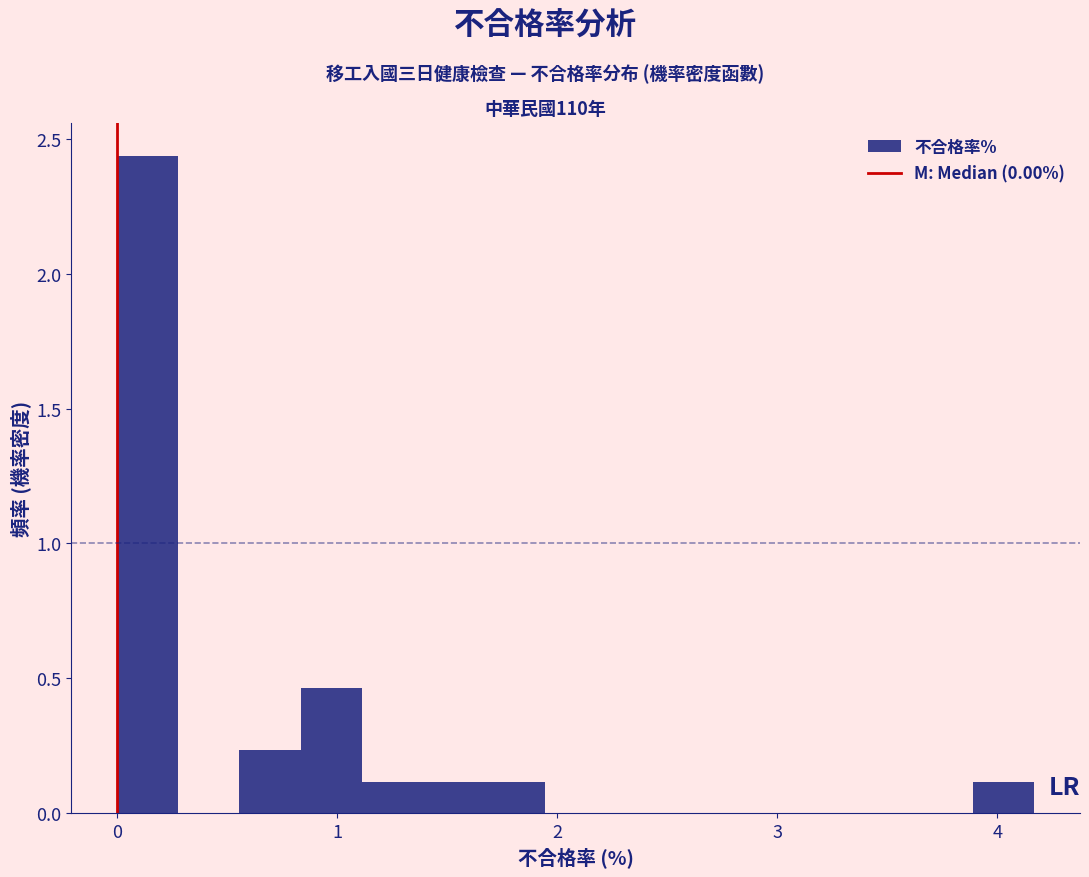

Read against the x-axis, roughly where is the centre of the tallest bar?

0.1